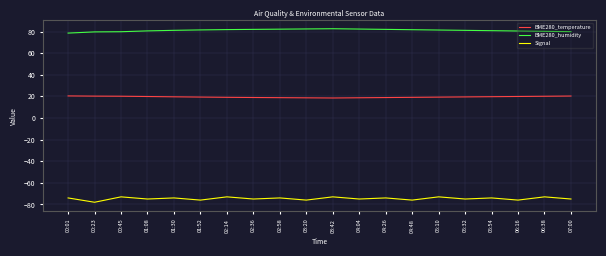

What is the spread (max minus min) of values at 05:54?

154.8